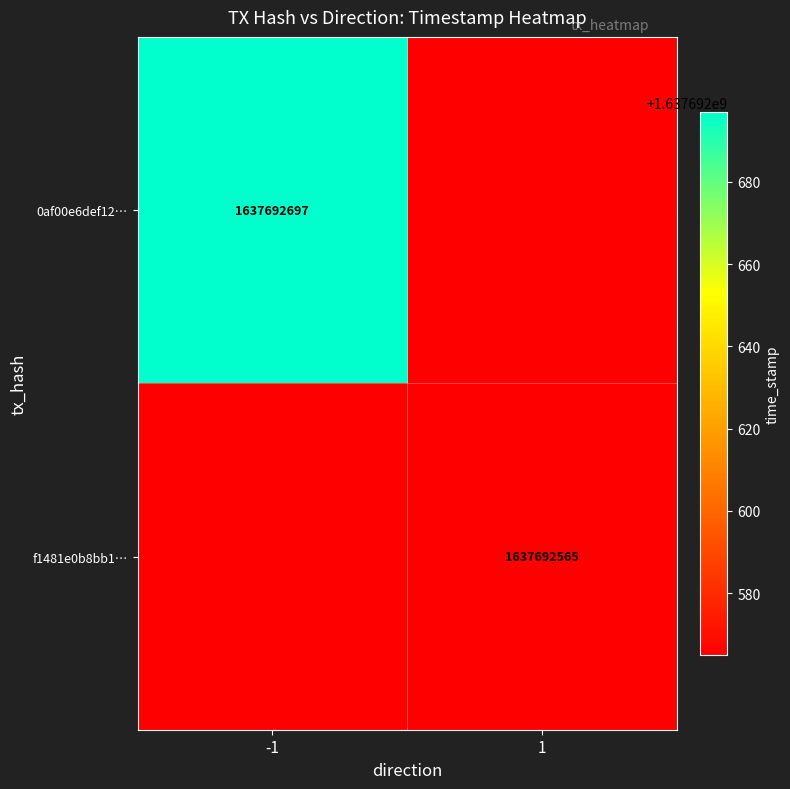

How many values in the f1481e0b8bb12c96432225b264ae25718eeb38a series are below 1637692565?

1